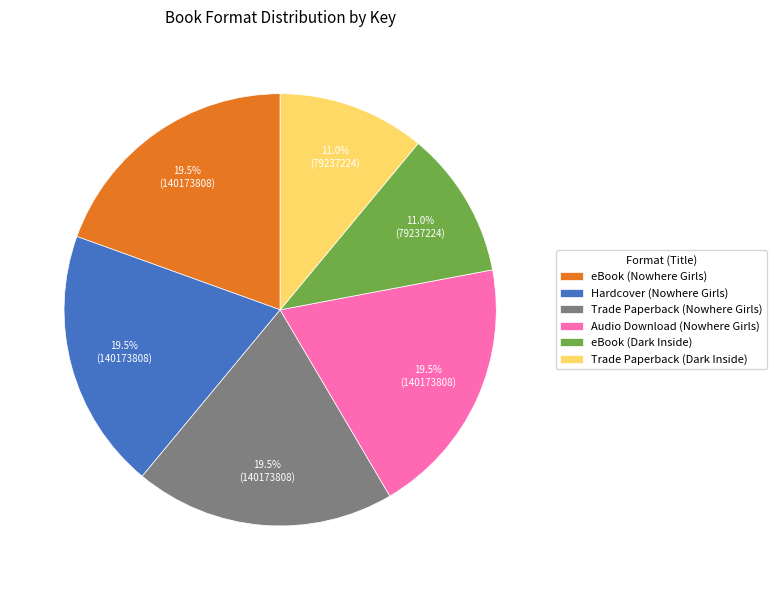

Is there any slice that represents more than half of the pie?

No